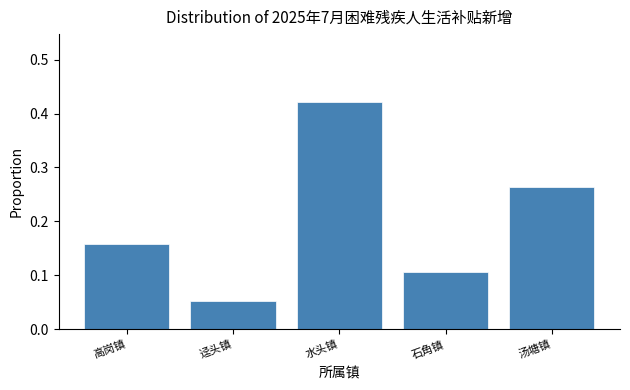

What position from the right is 汤塘镇?

1